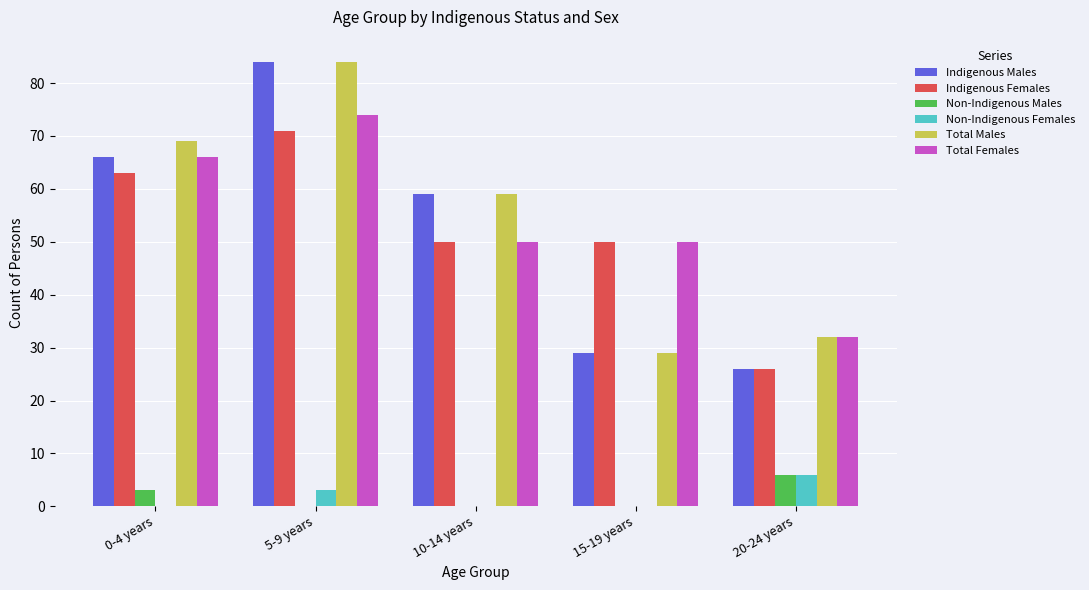

At which label does Total Males reach its peak?

5-9 years